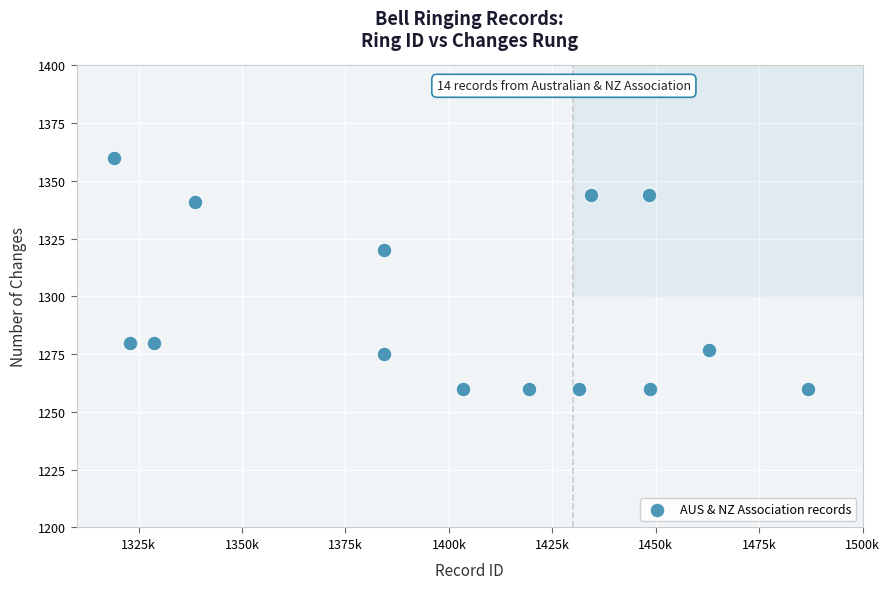

What Y value in the scatter plot is closest to 1310?

1320